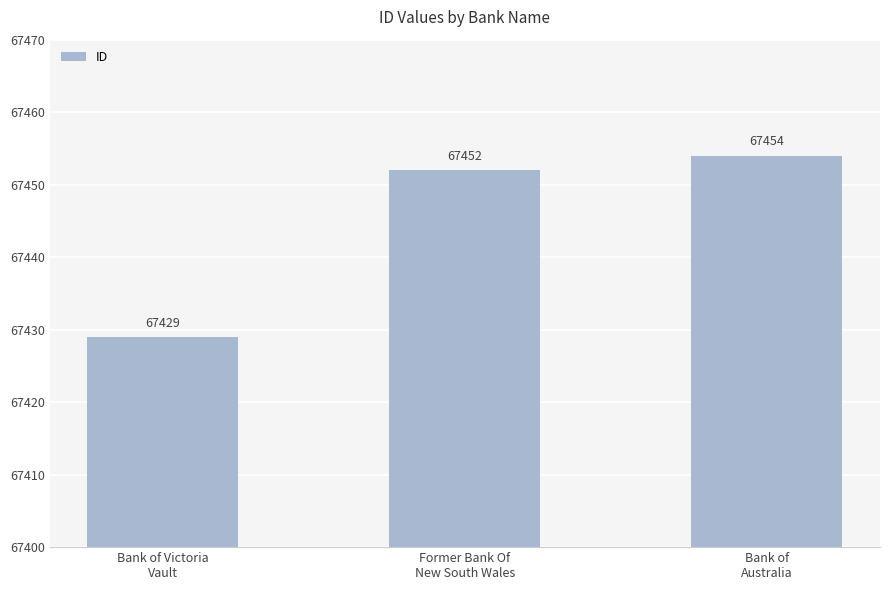

Reading left to right, what are all the values shown in this chart?

67429	67452	67454